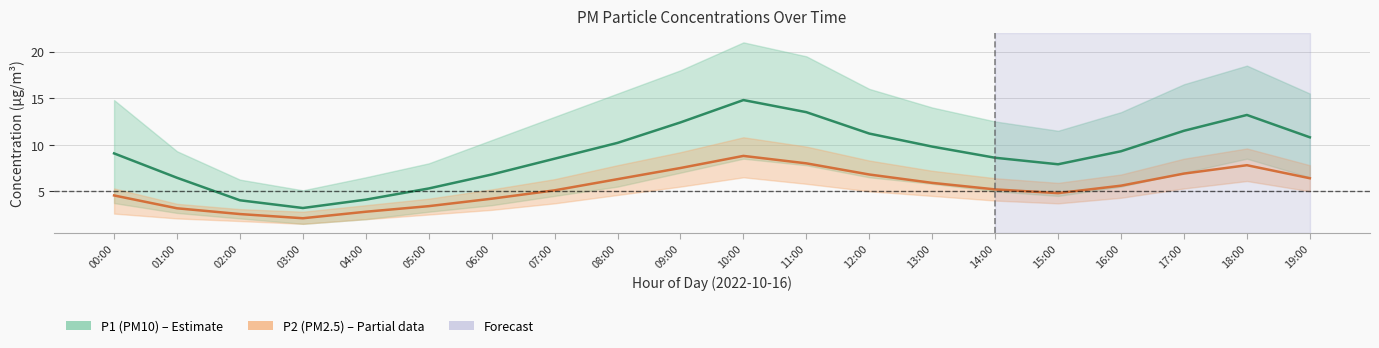

True or false: P2 (PM2.5) and P1 (PM10) intersect in this chart.

False